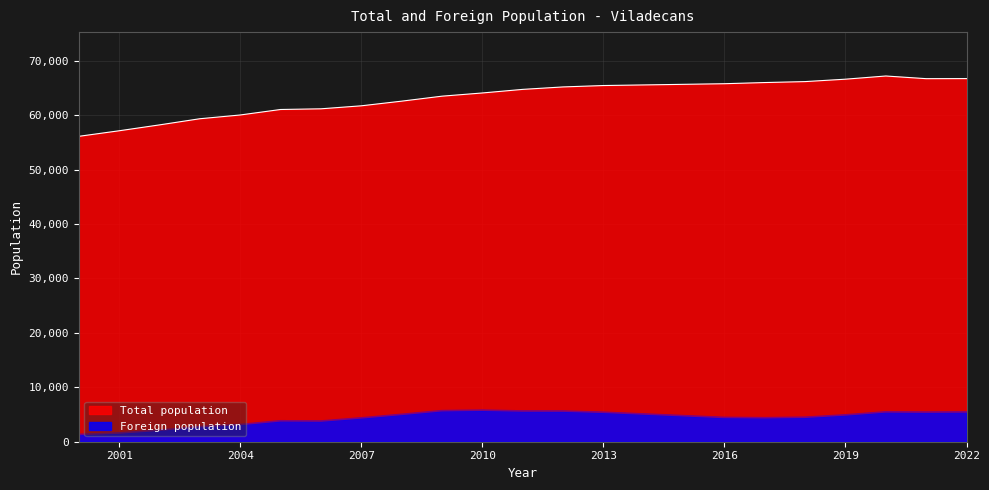

What is the highest value of the Total population series?

67197